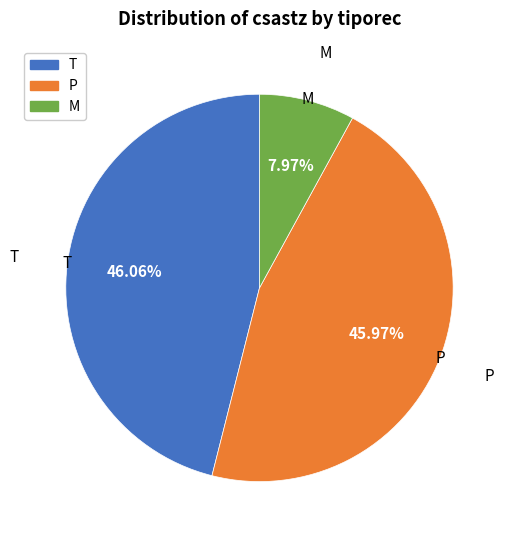

The T slice represents 46% of the pie. True or false?

True